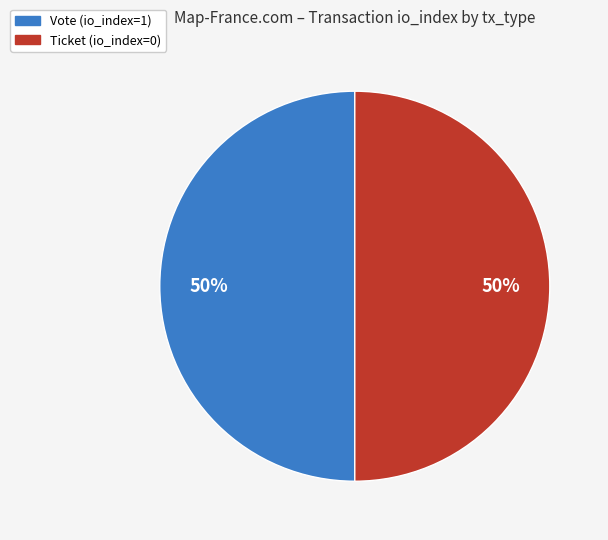

Is it true that Ticket is 8% of the pie?

False